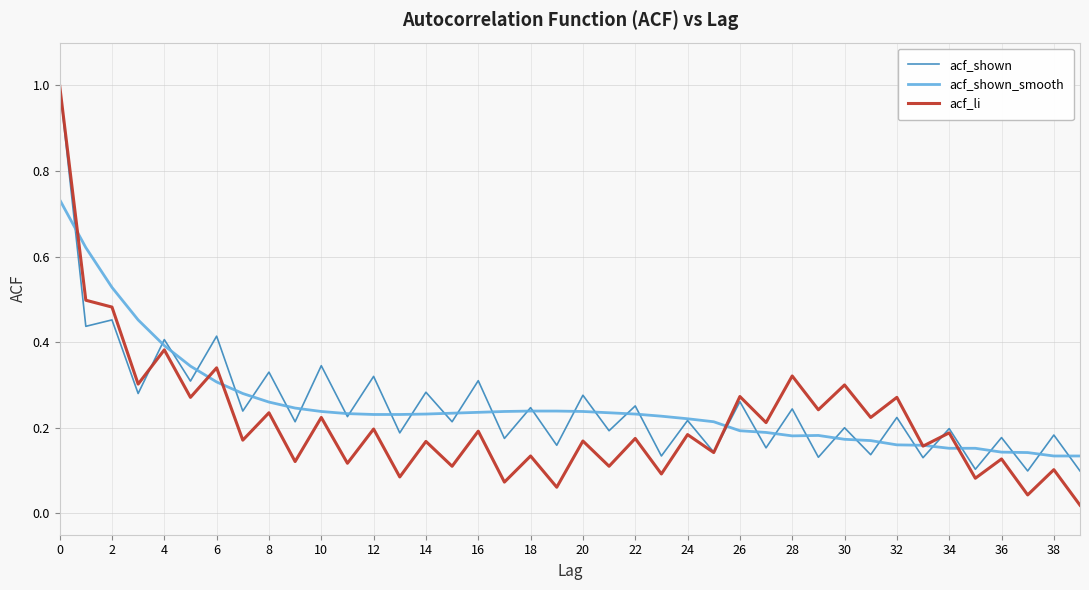

Which series has the largest range (max minus min)?

acf_li